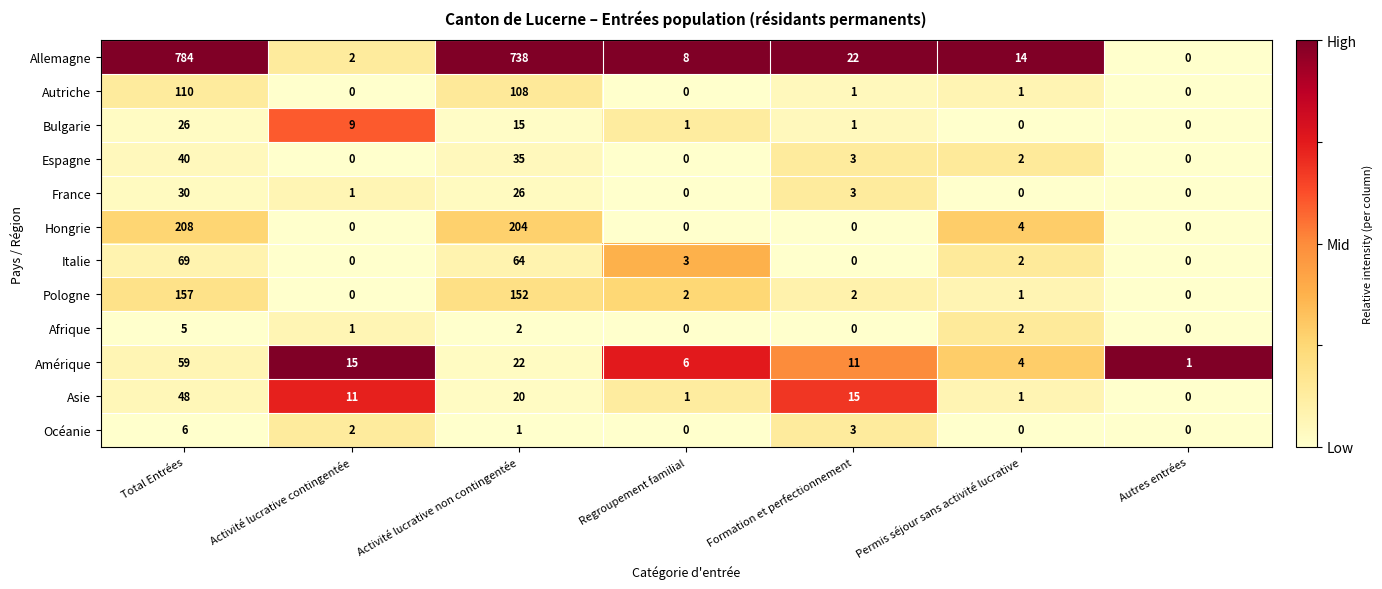

Which series has the widest spread of values?

Allemagne